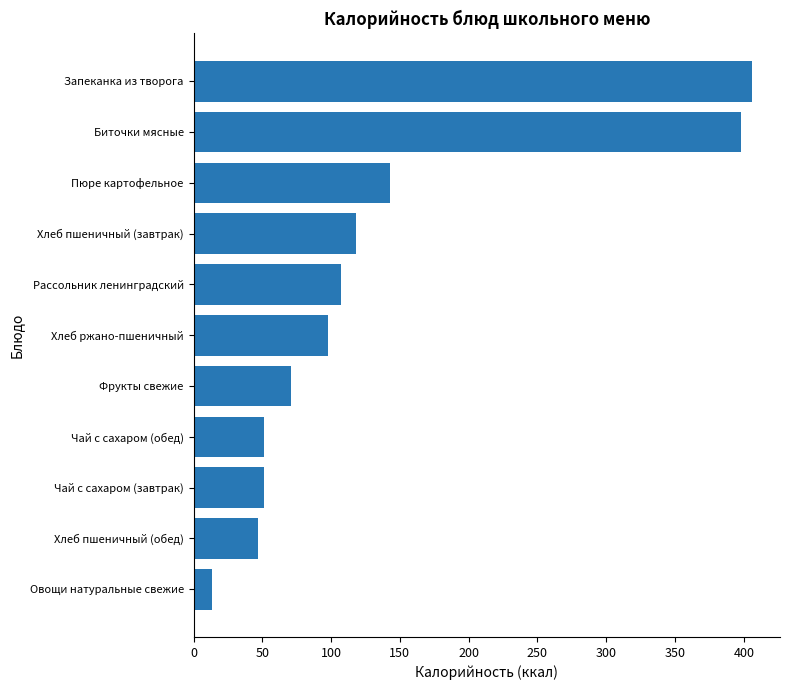

What is the minimum value shown in the chart?

13.2